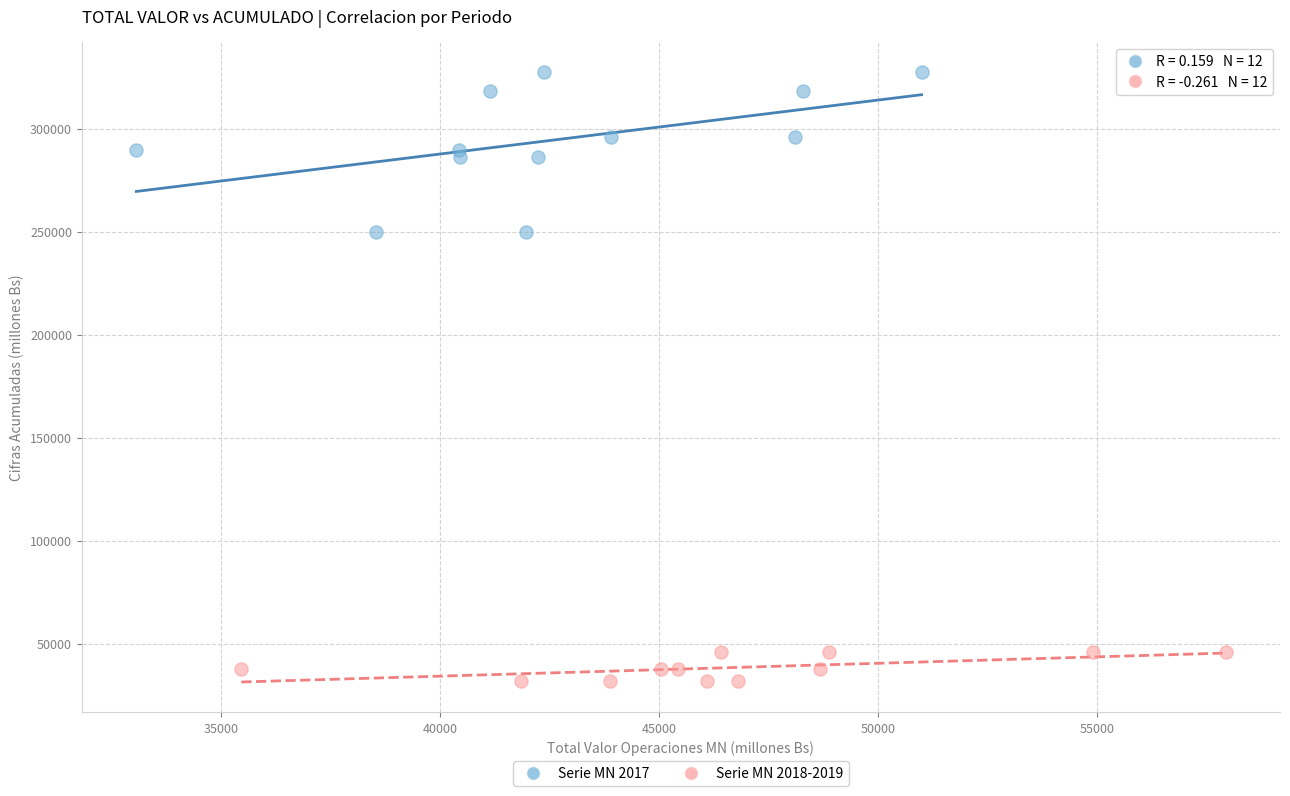

Which series reaches the maximum Y coordinate?

Serie MN 2017